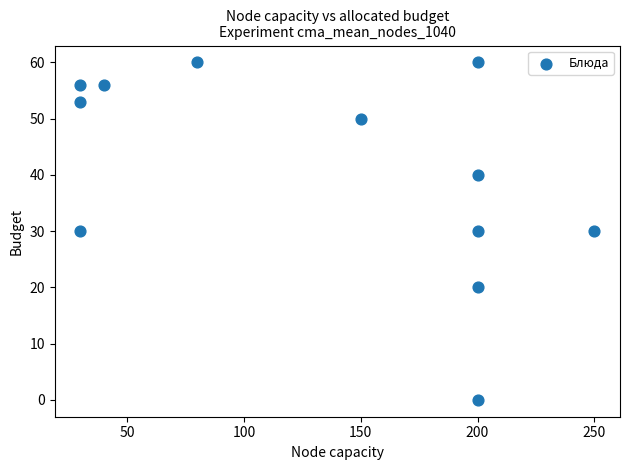

What is the range of Y values (max minus min)?

60